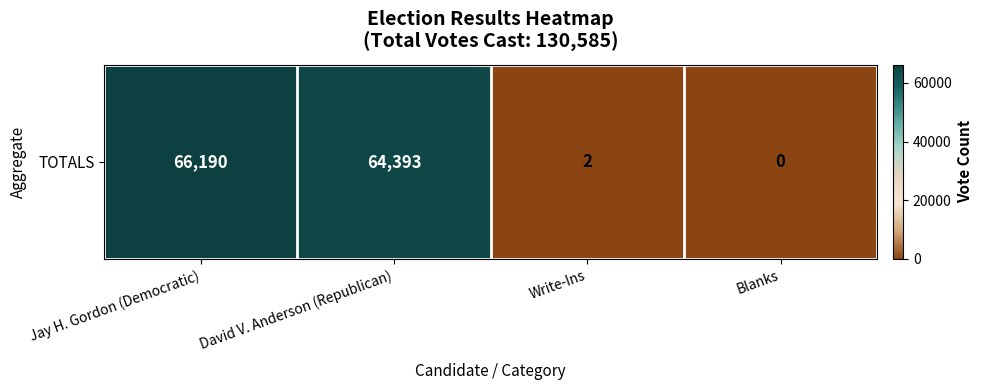

Reading left to right, extract all data points from this chart.

66190	64393	2	0